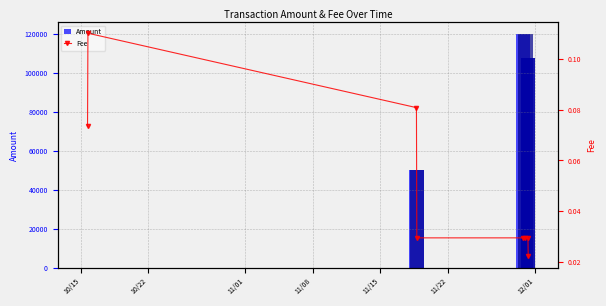

Does the chart contain any negative values?

No